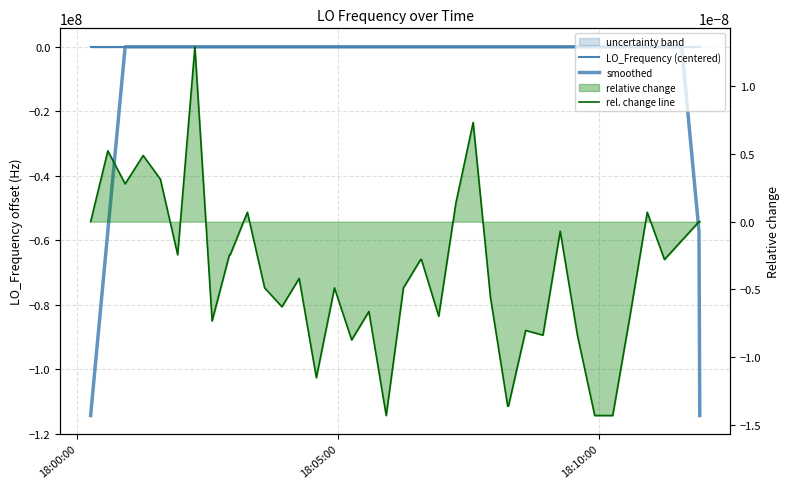

Which series has the largest total across all categories?

LO_Frequency (centered)